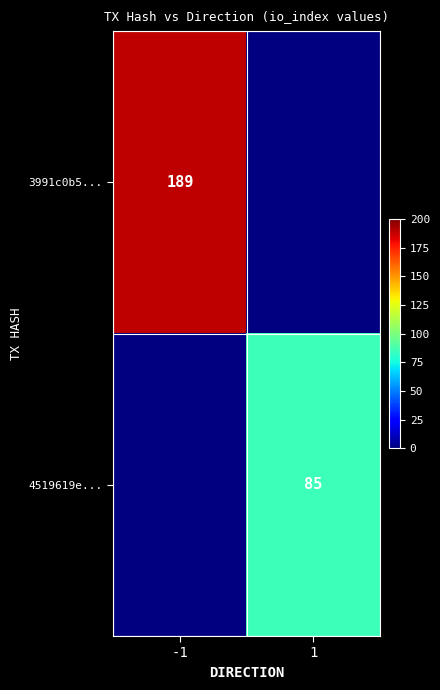

What is the maximum value shown in the chart?

189.0